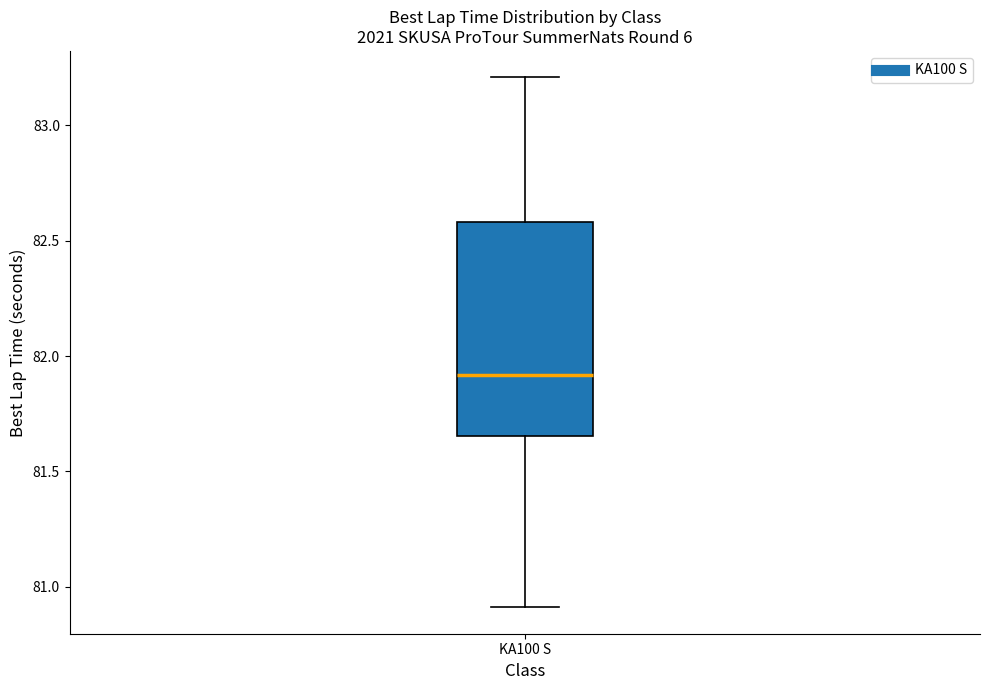

Read this box plot against the y-axis: the position of the median line, the range covered by the box, and the ends of both whiskers. The values are not printed on the chart, so give them approximately, as read against the axis.

median 81.90, box 81.65 to 82.60, whiskers 80.90 to 83.20